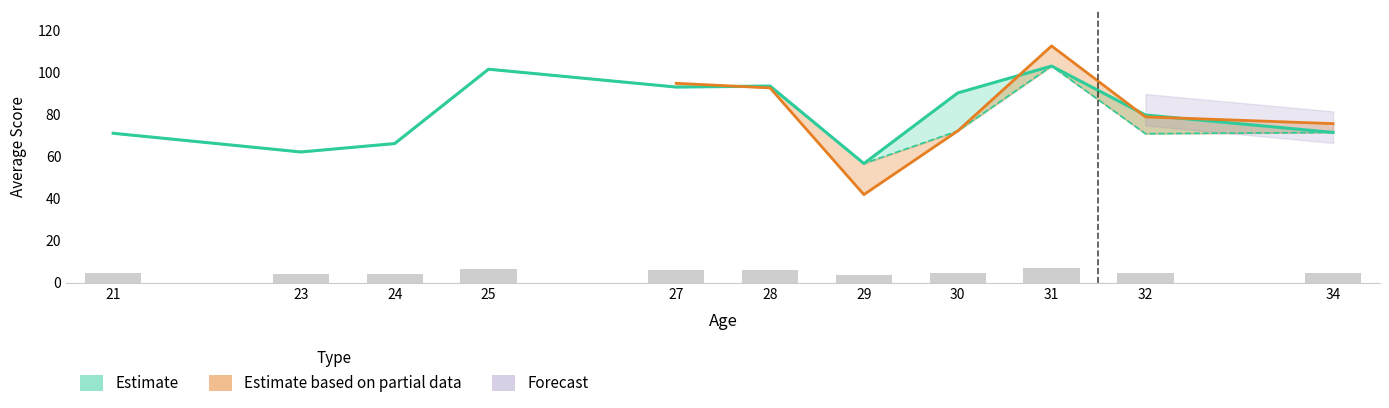

Which category has the highest value in the '22 Avg. series?

31